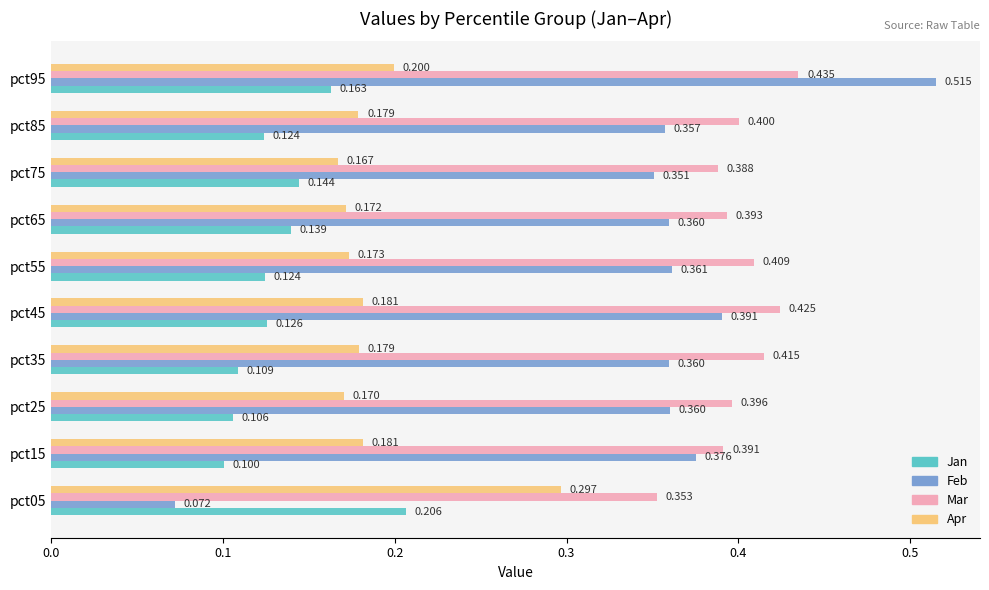

What is the sum of all Mar values?

4.0